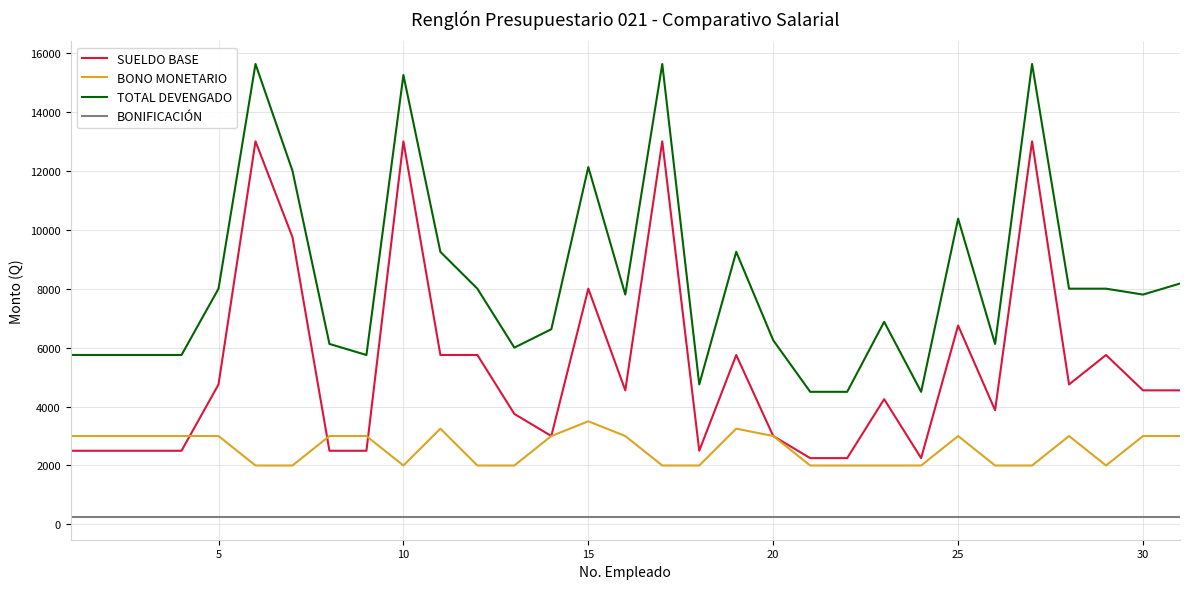

What is the greatest value displayed?

15625